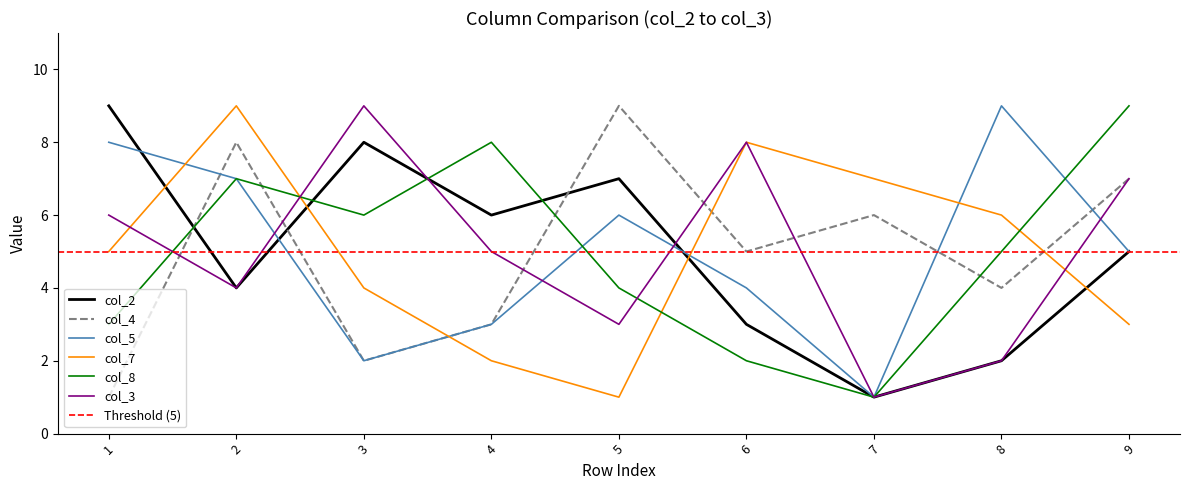

True or false: col_2 and col_3 intersect in this chart.

True